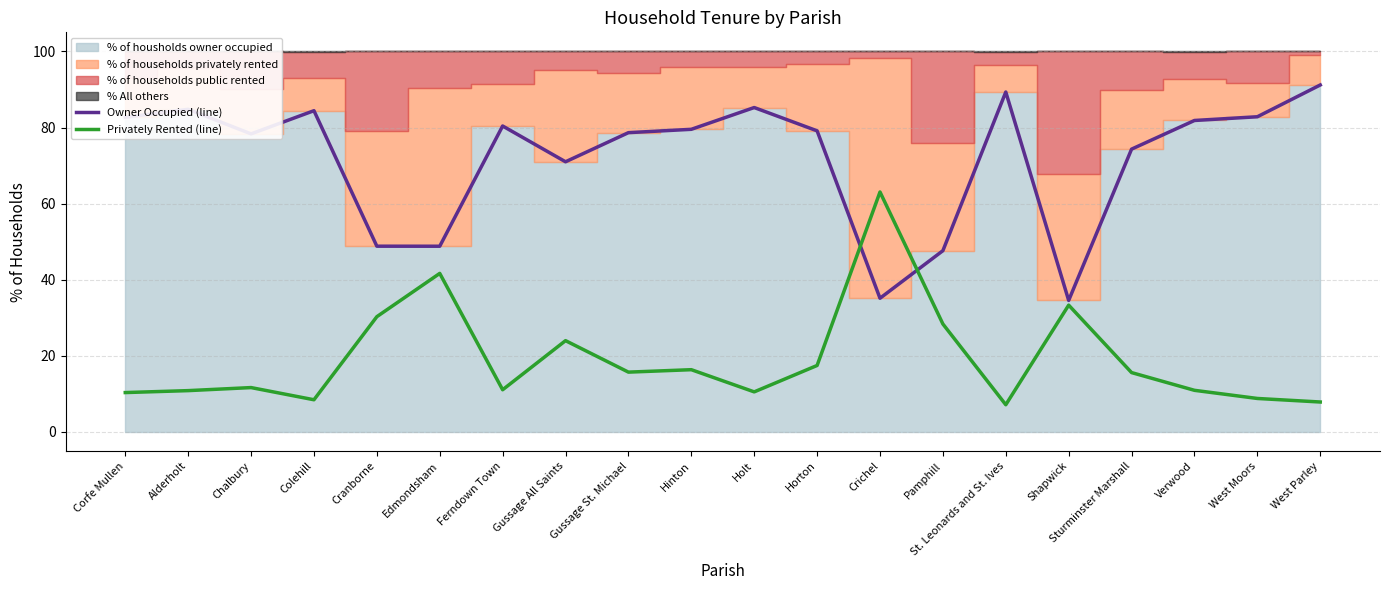

The value of Owner Occupied (line) at West Parley is 91.2. True or false?

True